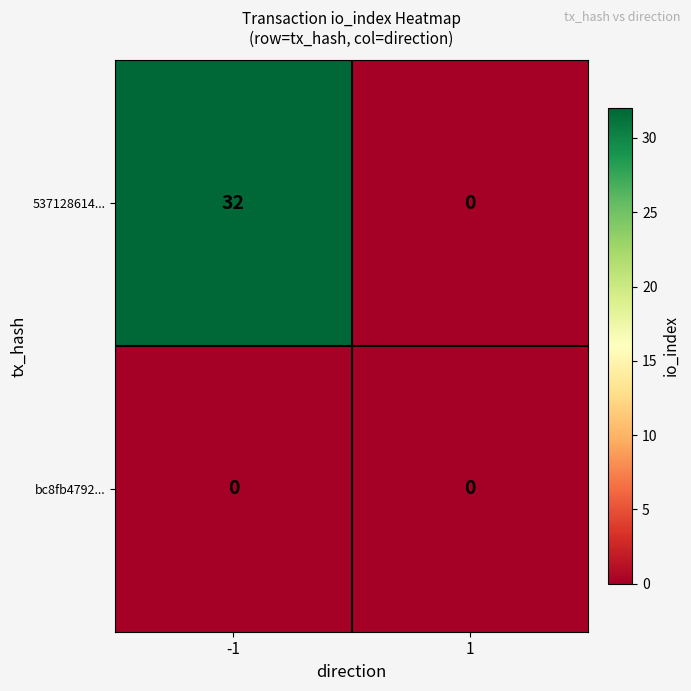

Reading right to left, what are all the values shown in this chart?

537128614...: 0	32
bc8fb4792...: 0	0